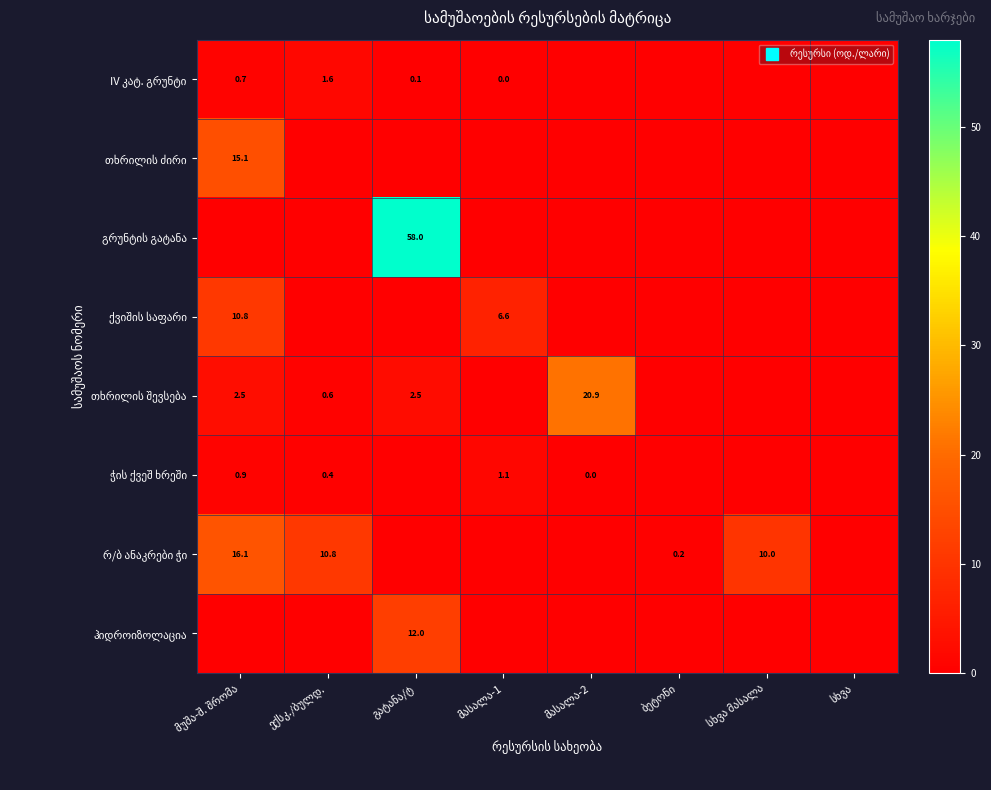

True or false: ჭის ქვეშ ხრეში has a value of 0.0 at გატანა/ტ.

True